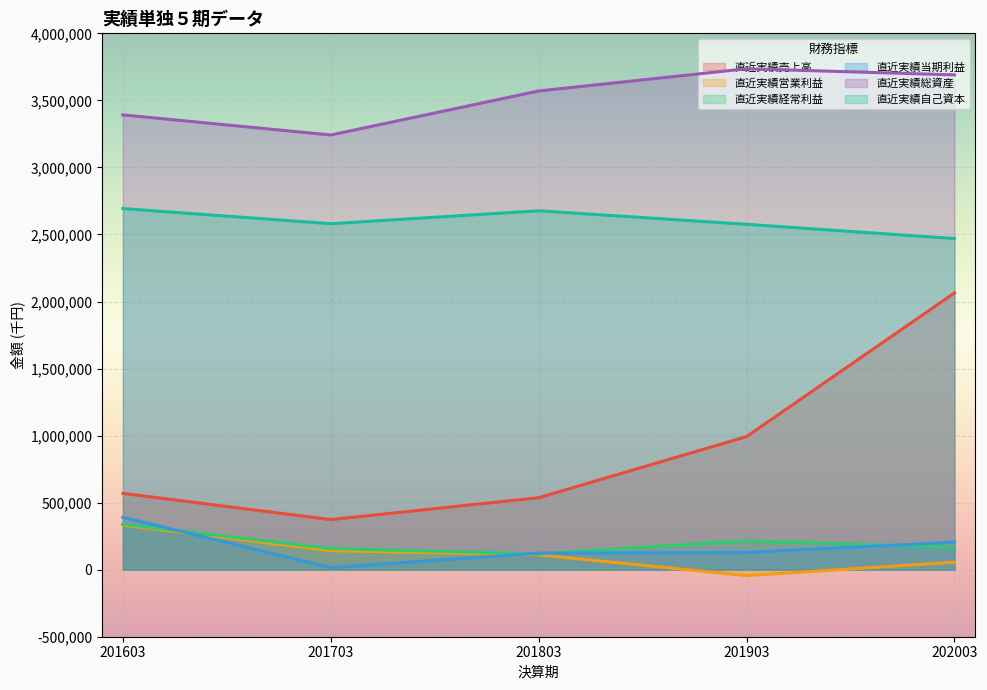

What is the sum of all 直近実績経常利益 values?

996044